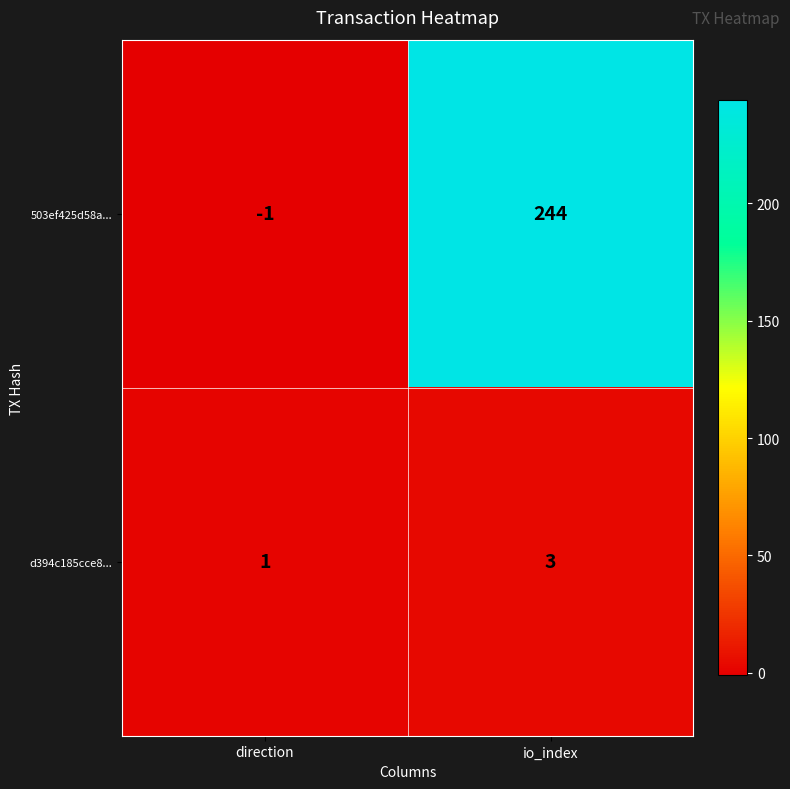

Rank the series by their maximum value, from highest to lowest.

503ef425d58a..., d394c185cce8...